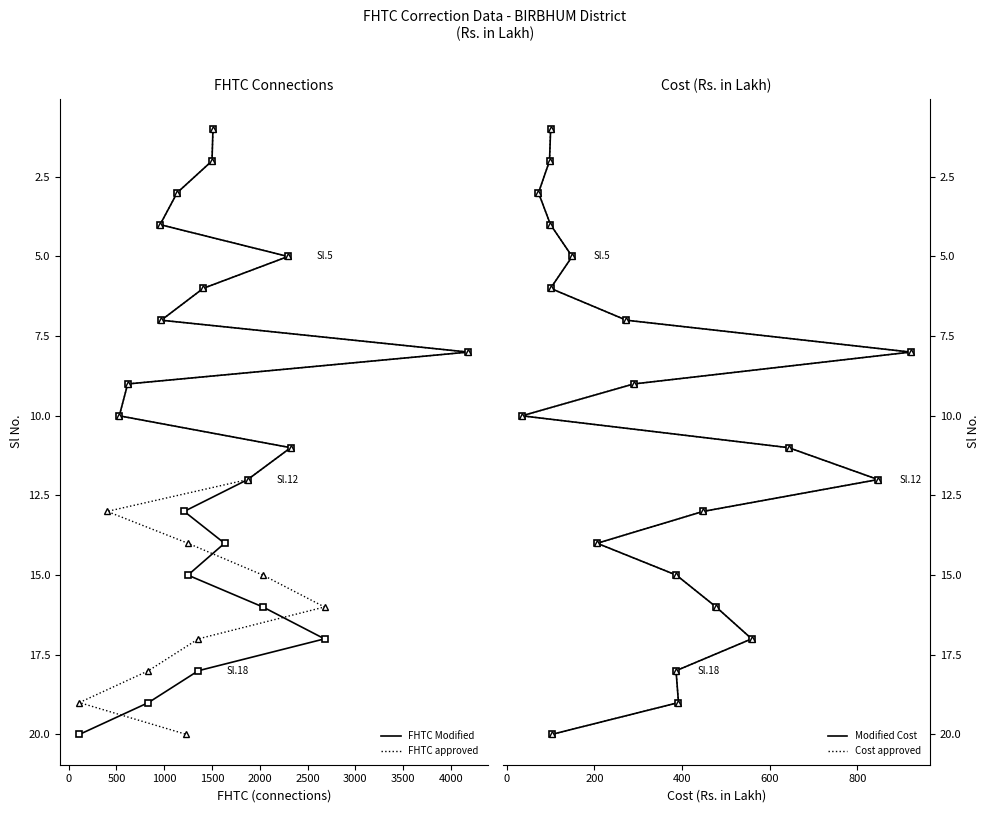

The value of Modified Cost at 500 is 5. True or false?

False